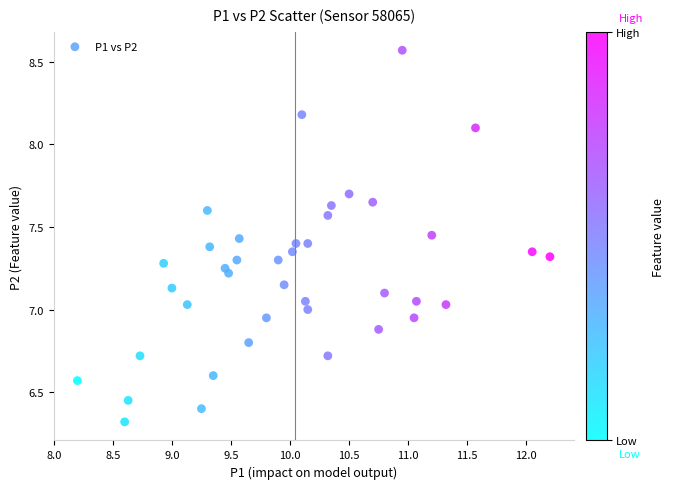

What is the range of X values (max minus min)?

4.0